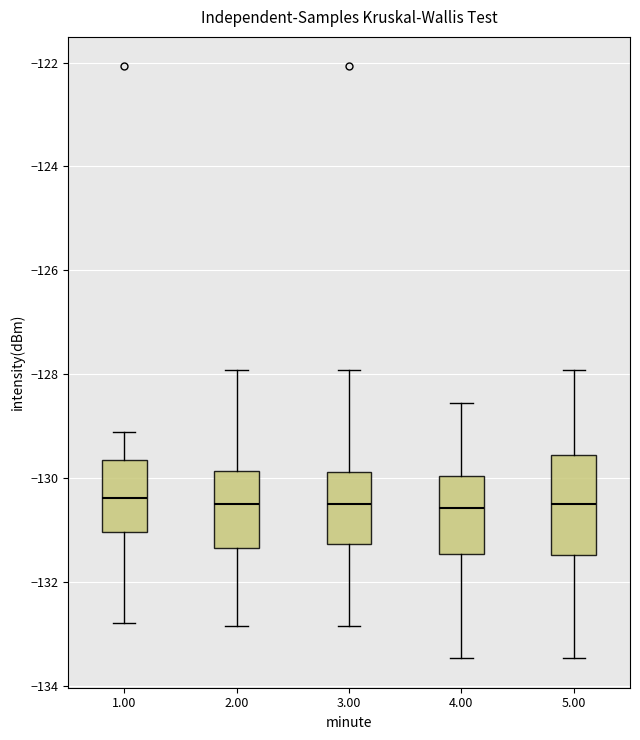

Where is the lower edge of the box at x = 1.00 on the y-axis? The values are not printed on the chart, so give them approximately, as read against the axis.

-131.0